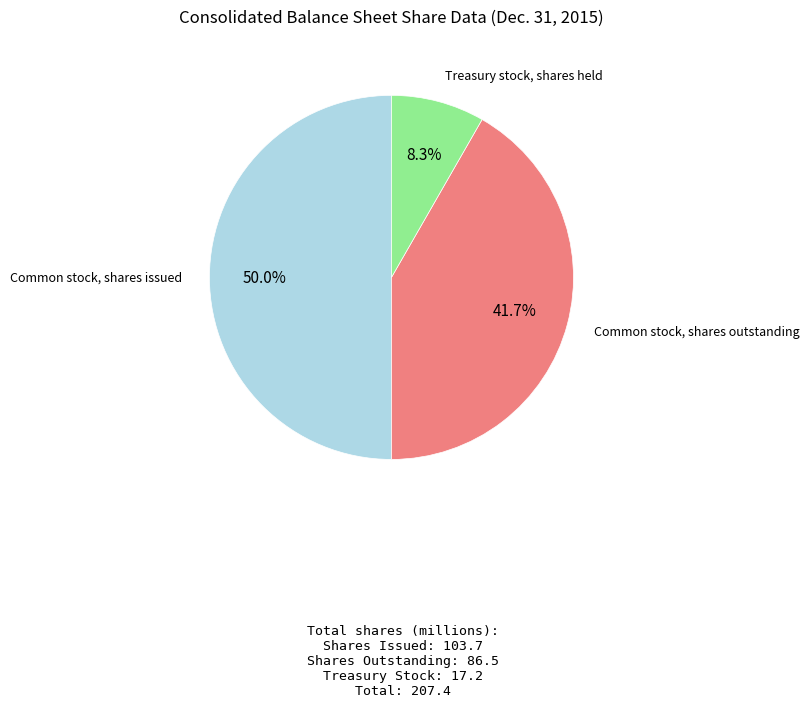

How many slices are in this pie chart?

3